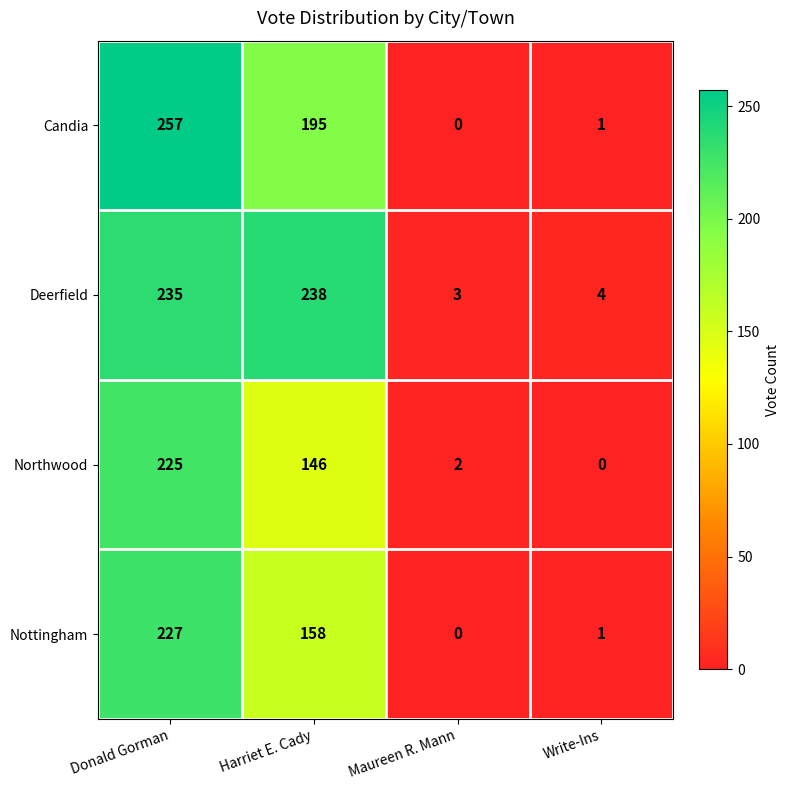

Which series has the largest total across all categories?

Deerfield